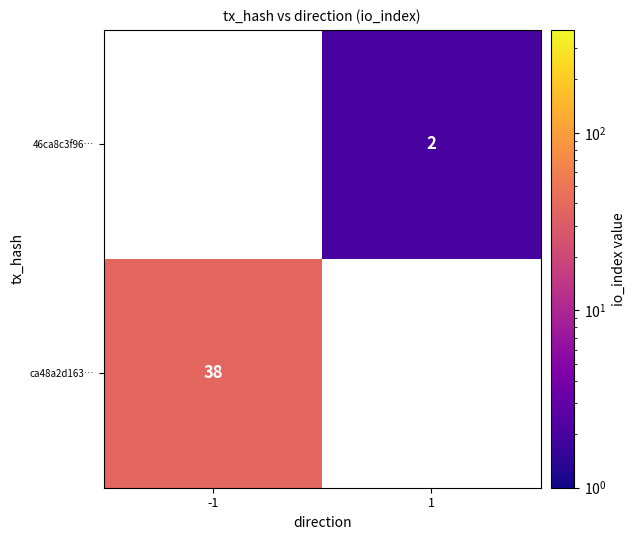

The ca48a2d163… series shows 55 at -1. True or false?

False